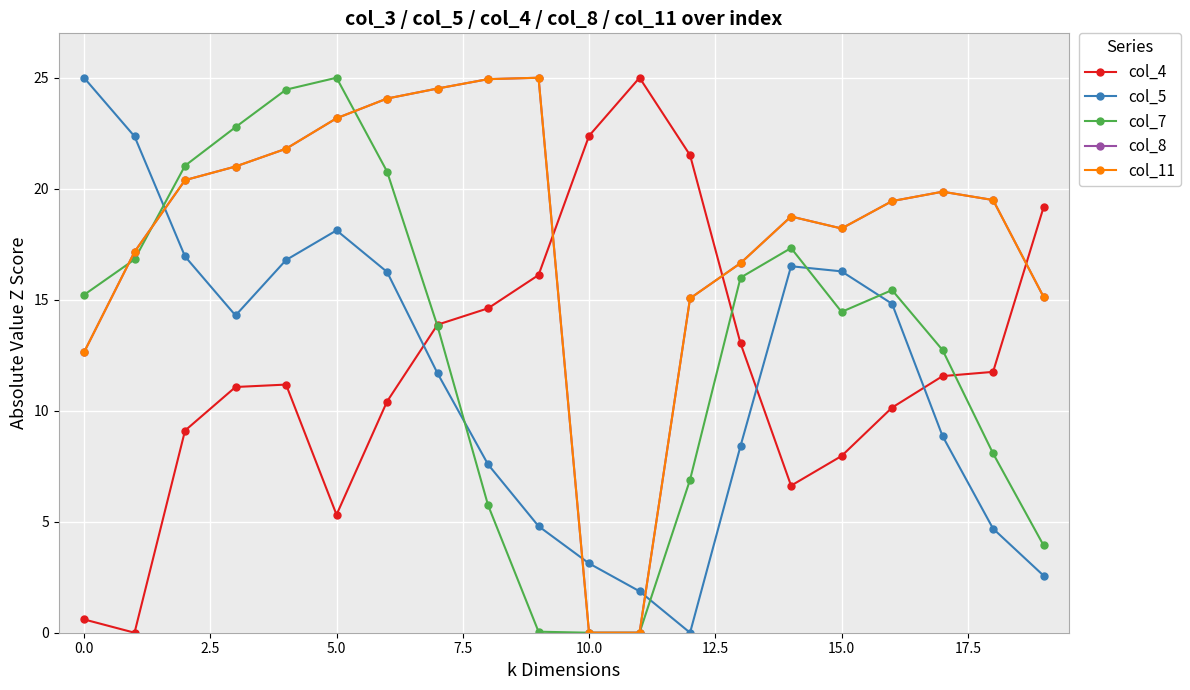

Is this an area chart (filled region under the line)?

No